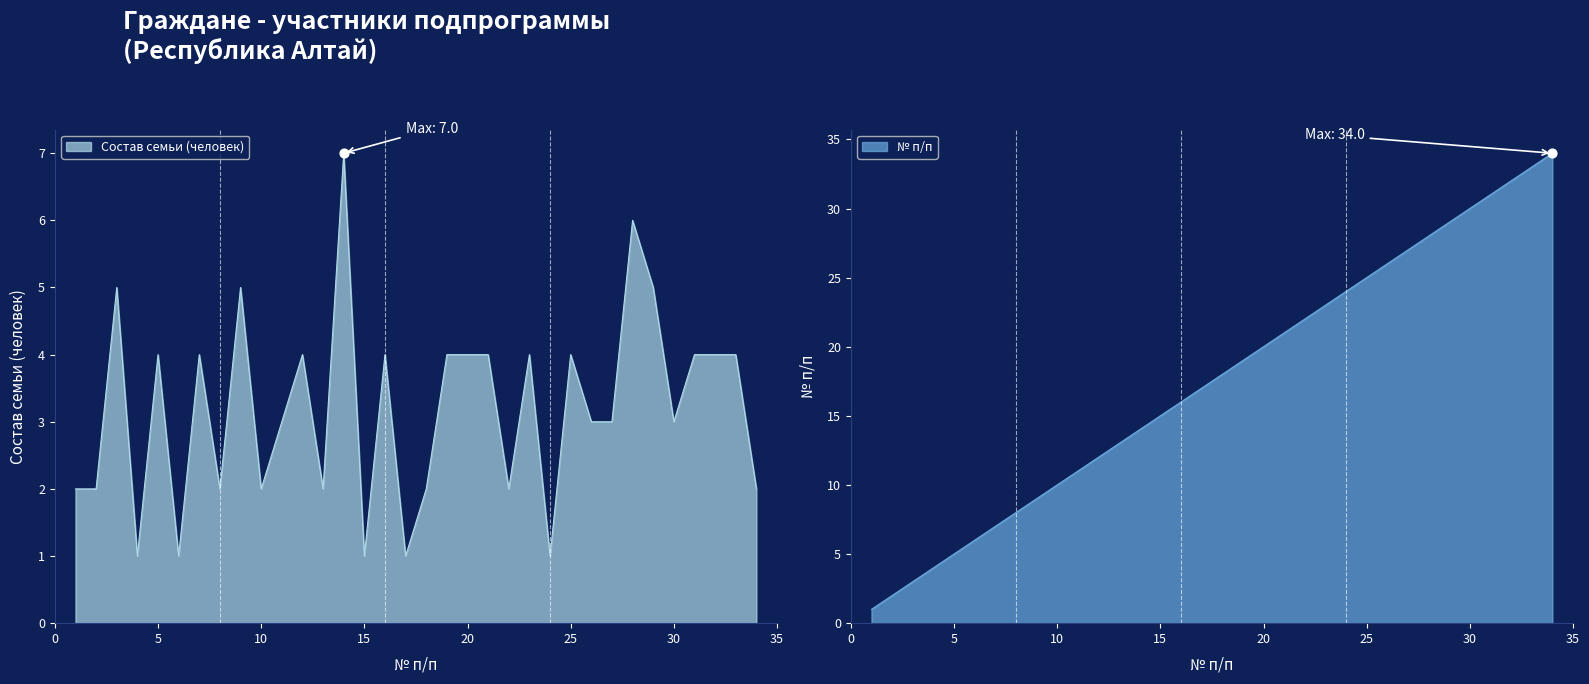

Which series has the largest total across all categories?

№ п/п